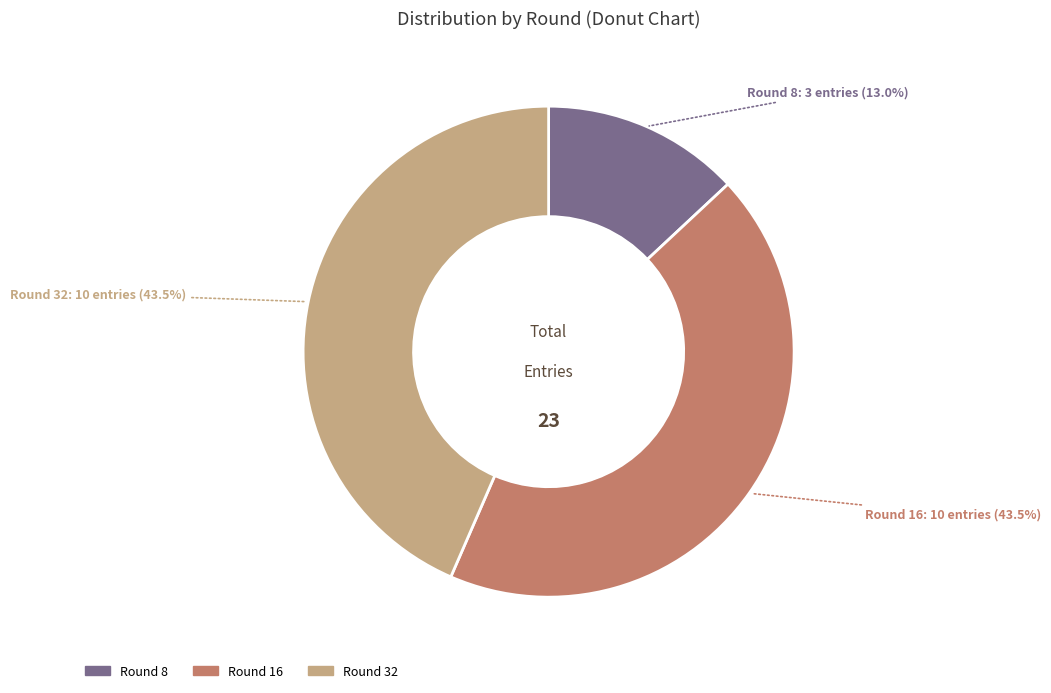

Is there any slice that represents more than half of the pie?

No